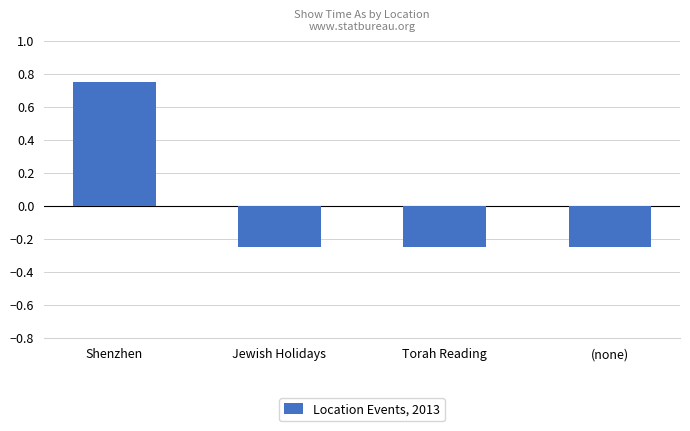

The value at Jewish Holidays is -0.4. True or false?

False